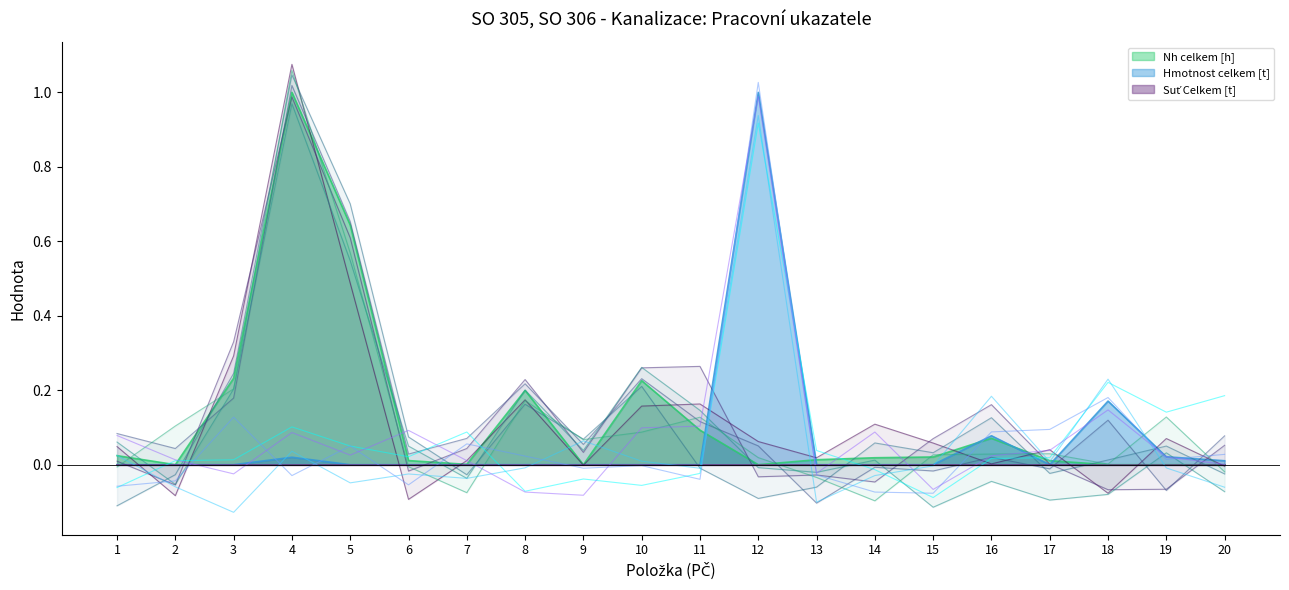

True or false: Hmotnost celkem [t] has a value of 0.0 at 20.

False